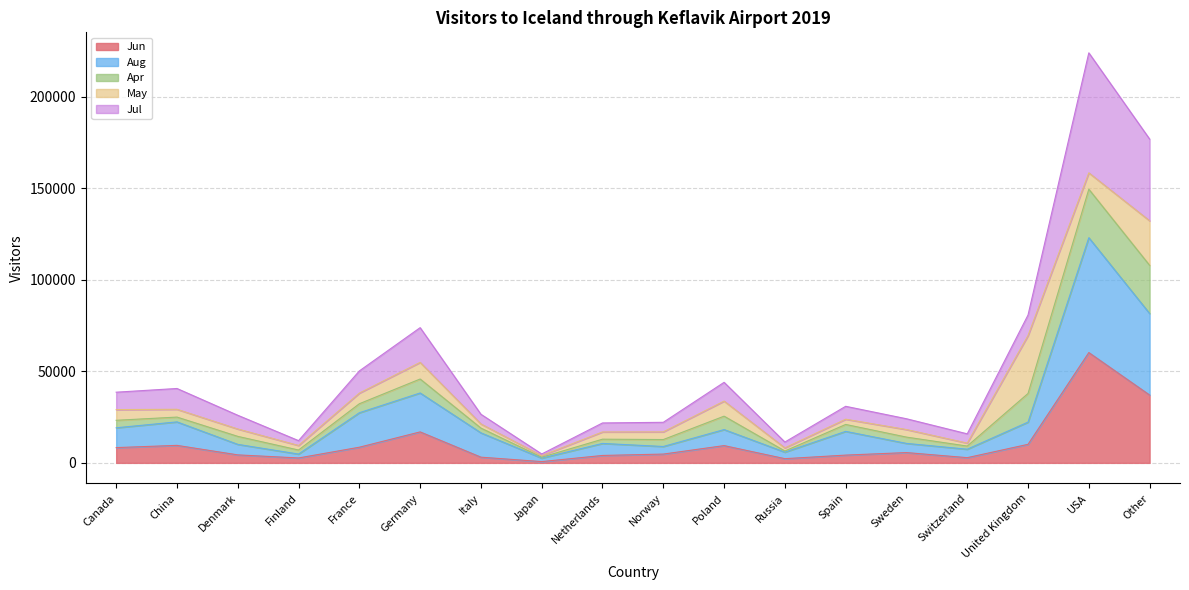

True or false: Jul and Jun intersect in this chart.

False